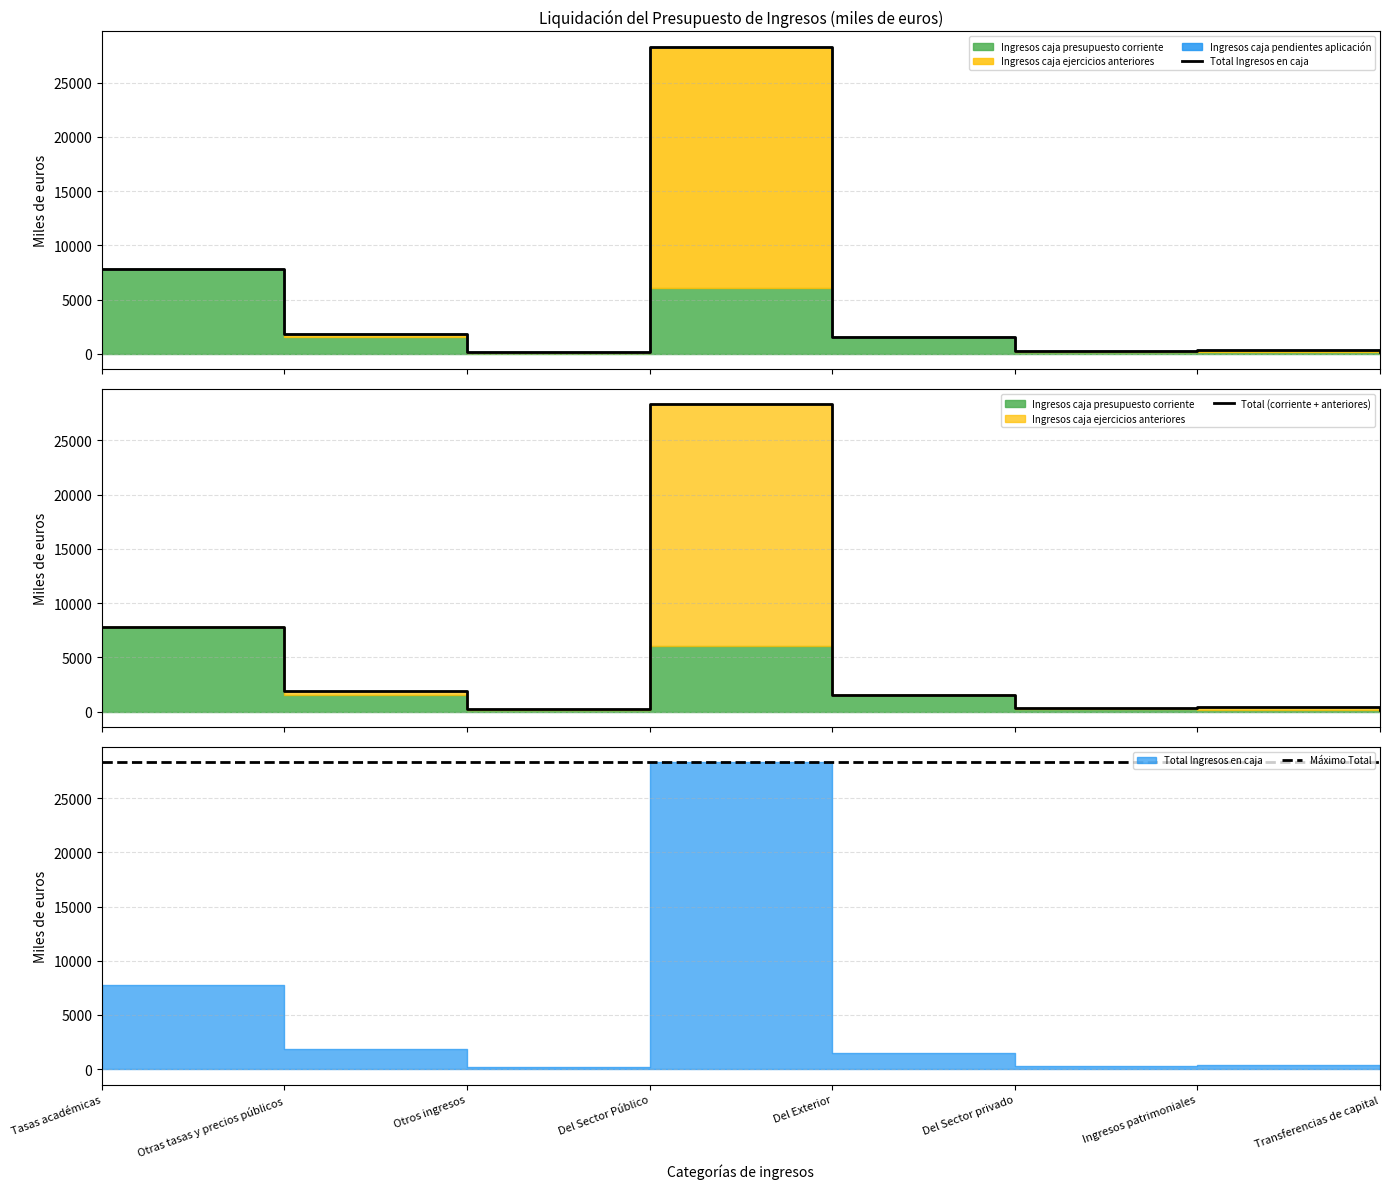

What is the maximum value for Máximo Total?

28316.6